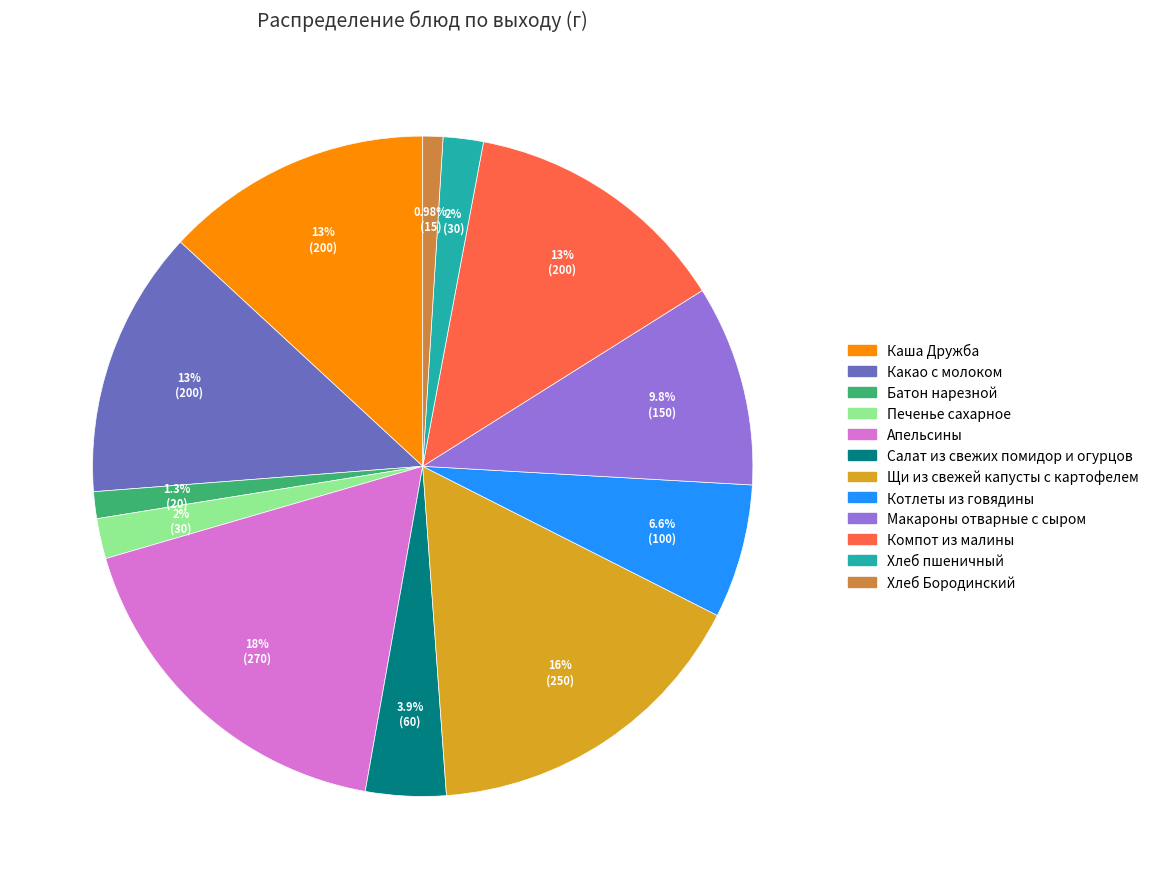

Does Каша Дружба represent more than half of the total?

No